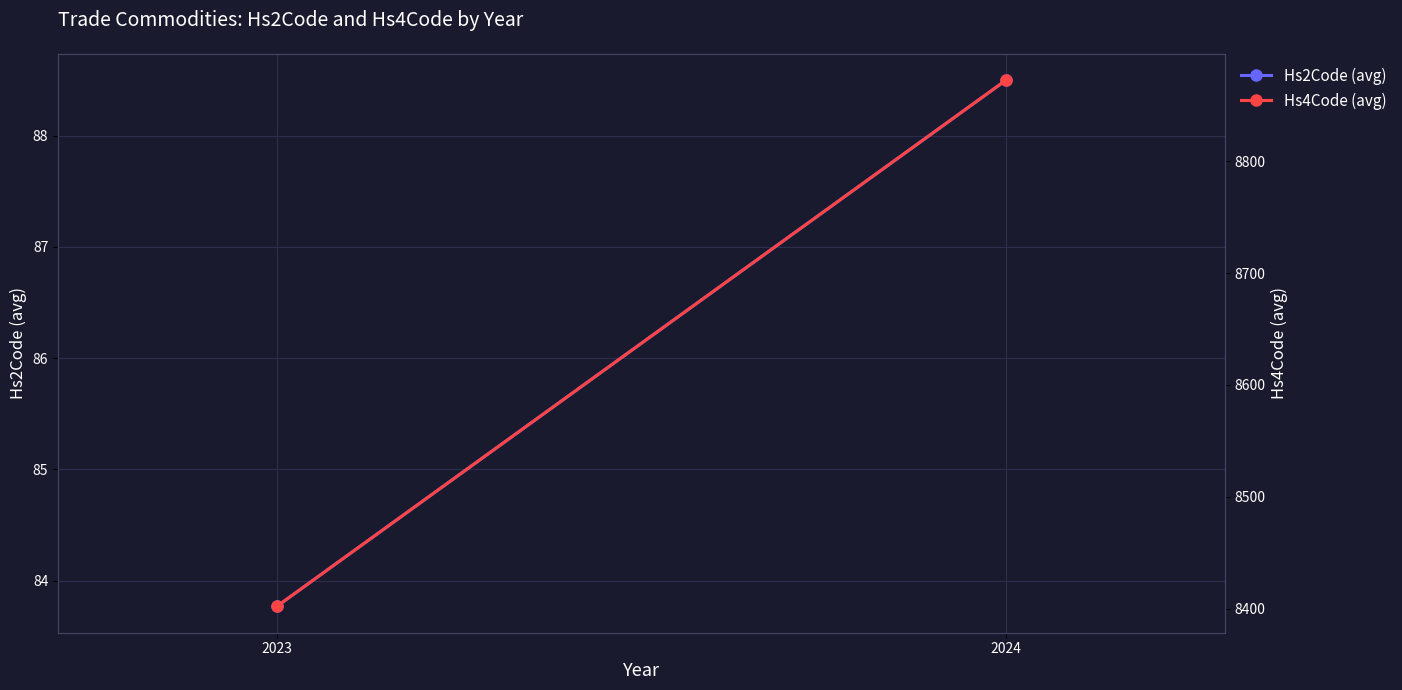

What is the difference between the Hs4Code (avg) values at 2024 and 2023?

470.5